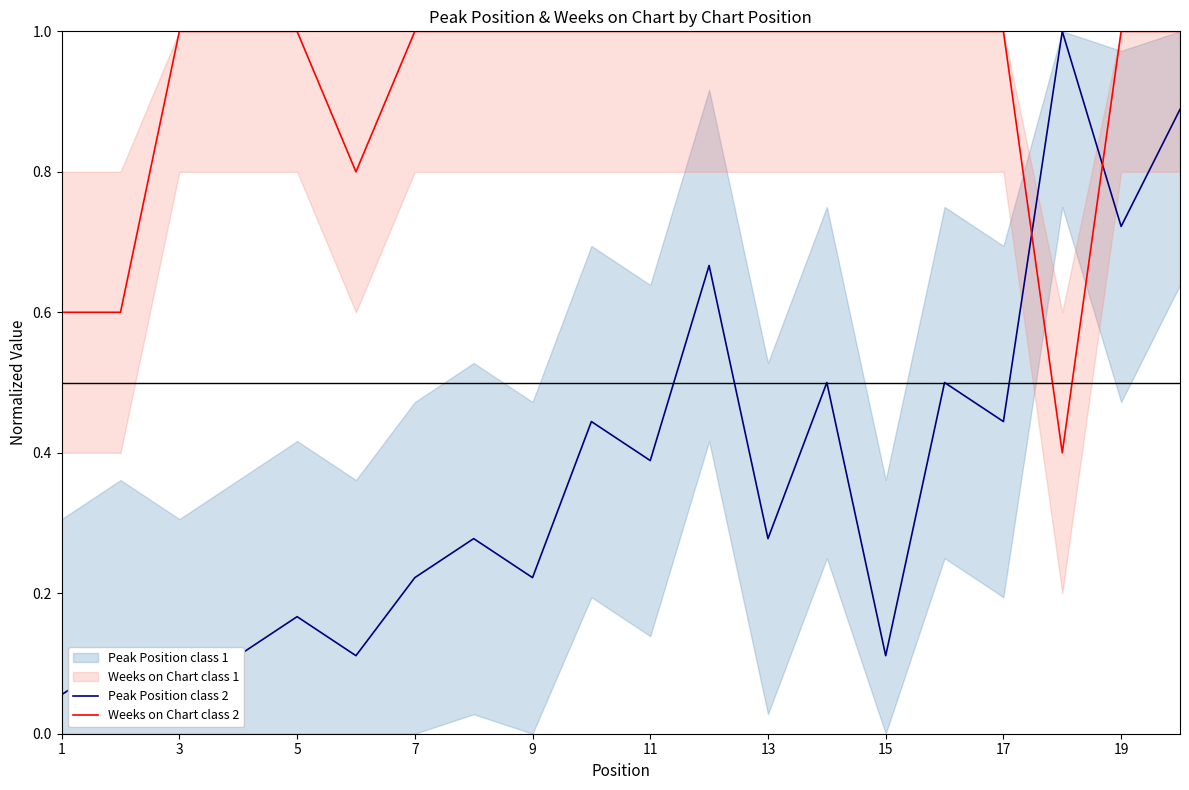

The Weeks on Chart class 2 series shows 0.6 at 17. True or false?

False